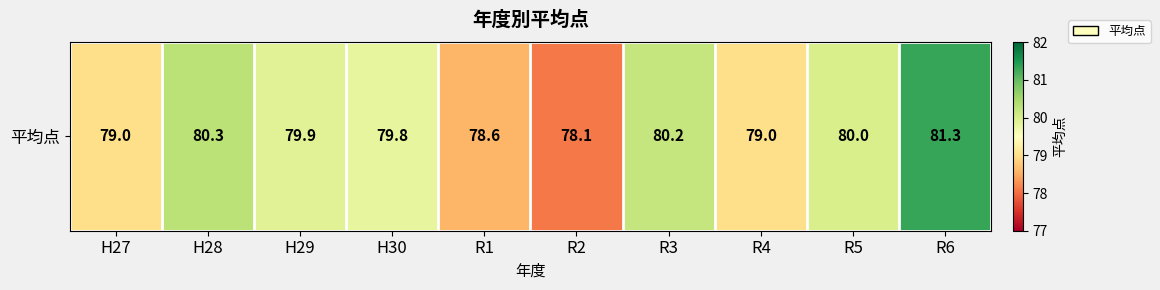

List the labels in order of value, smallest first.

R2, R1, H27, R4, H30, H29, R5, R3, H28, R6